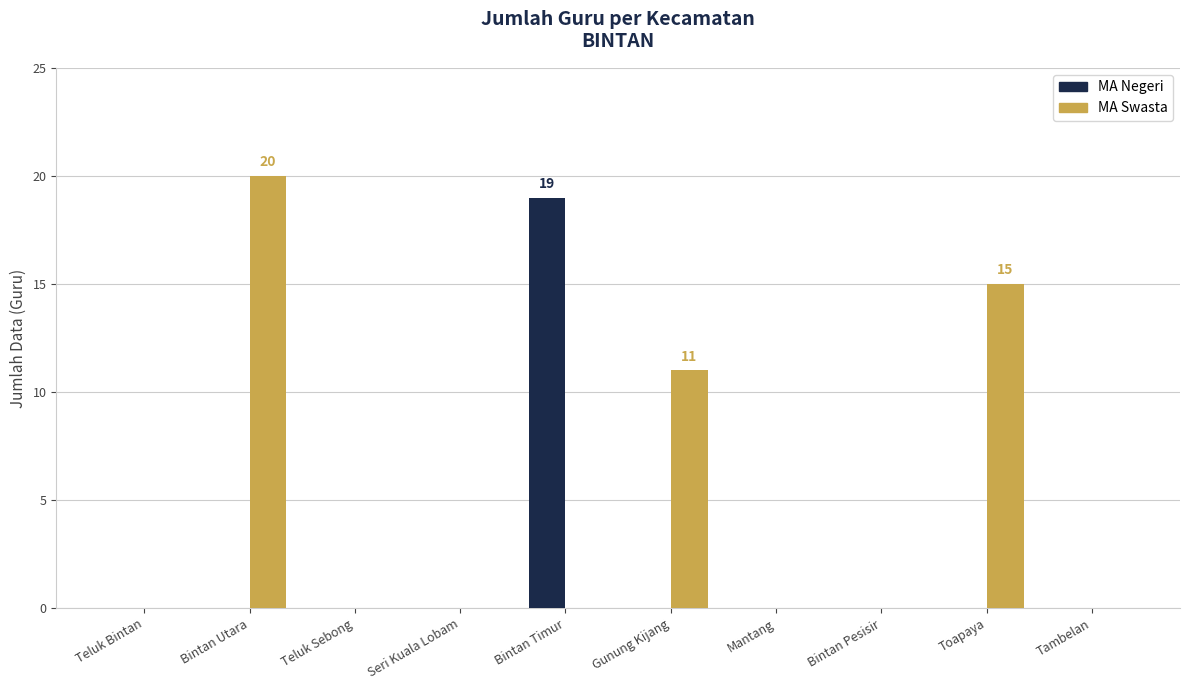

What is the maximum value shown in the chart?

20